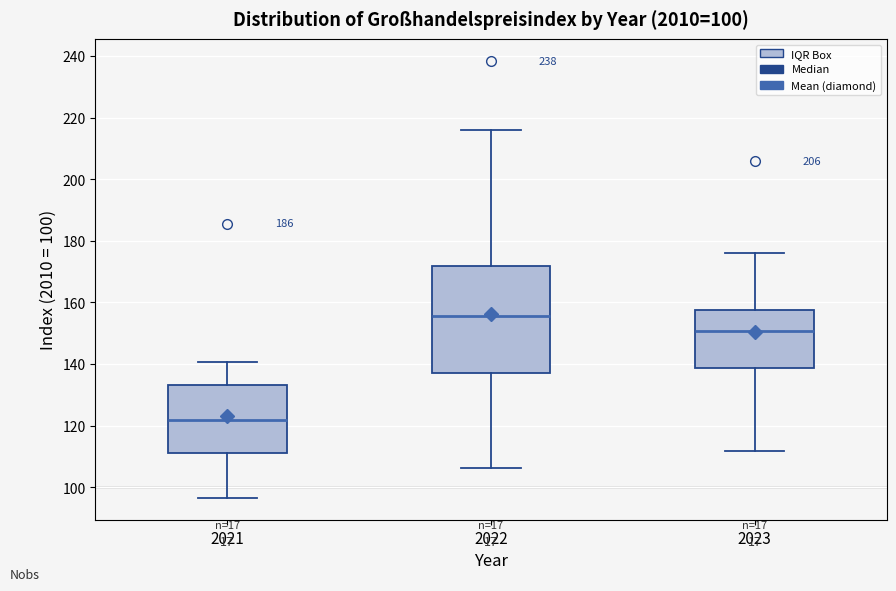

Which box's median line is the highest?

2022